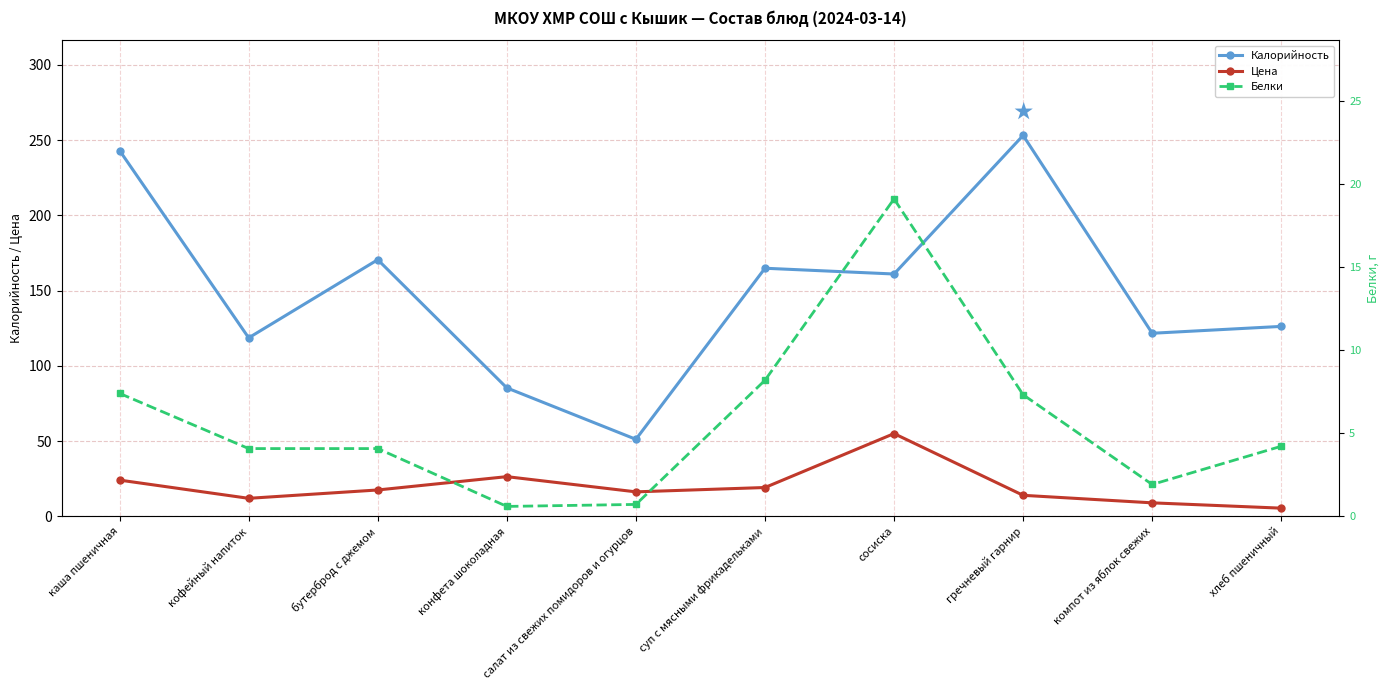

List the labels in order of Цена value, smallest first.

хлеб пшеничный, компот из яблок свежих, кофейный напиток, гречневый гарнир, салат из свежих помидоров и огурцов, бутерброд с джемом, суп с мясными фрикадельками, каша пшеничная, конфета шоколадная, сосиска